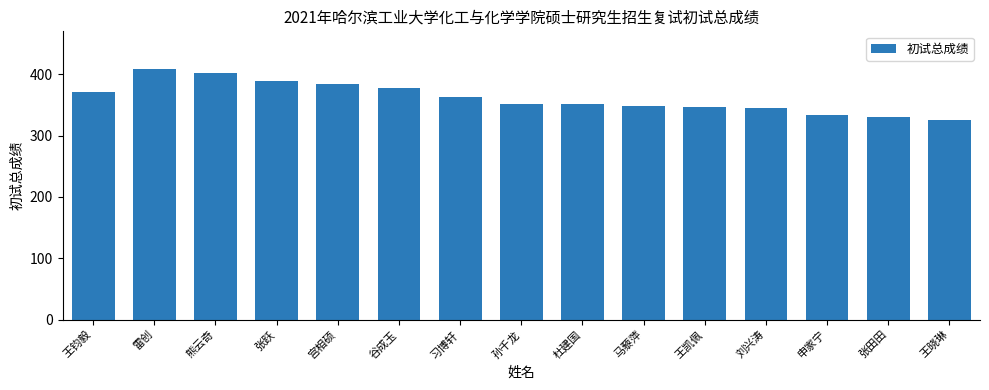

Approximately how many times larger is the value at 谷成玉 compared to 张跃?

1.0